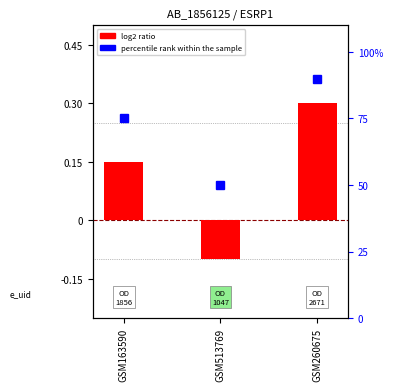

How many values in log2 ratio are below zero?

1